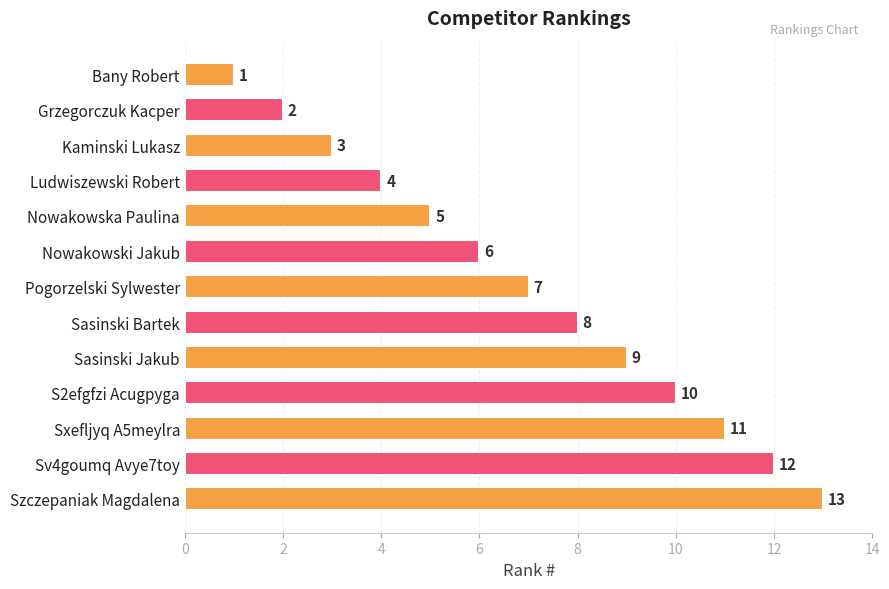

The chart shows a value of 4 at Ludwiszewski Robert. True or false?

True